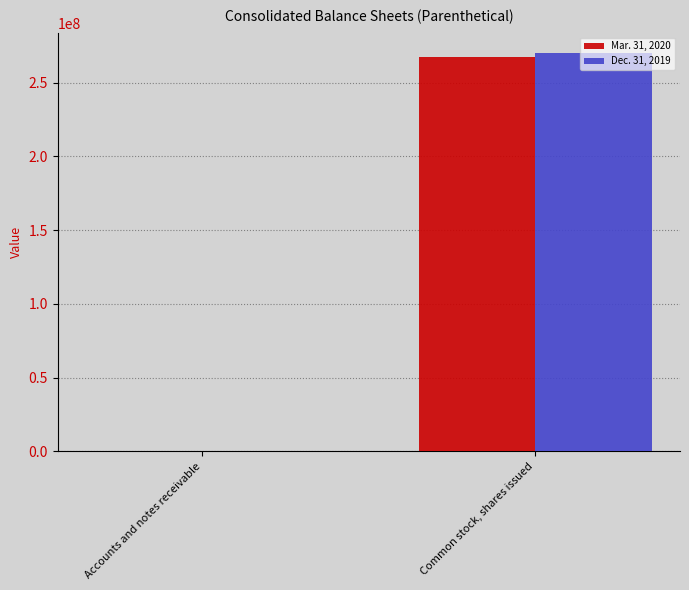

Is it true that Dec. 31, 2019 equals 5474 at Accounts and notes receivable?

True